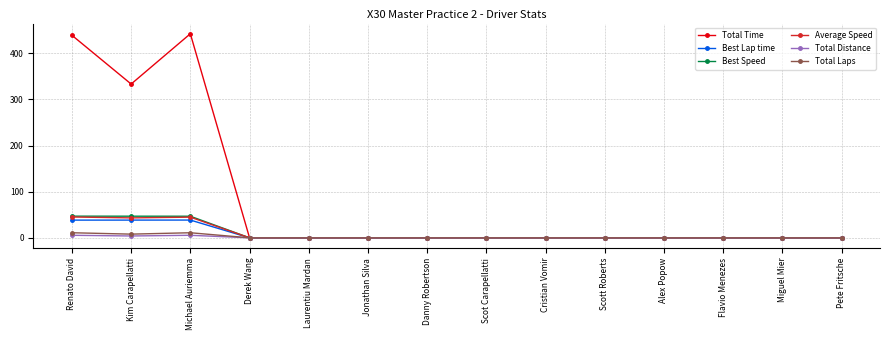

How many lines are shown in the chart?

6